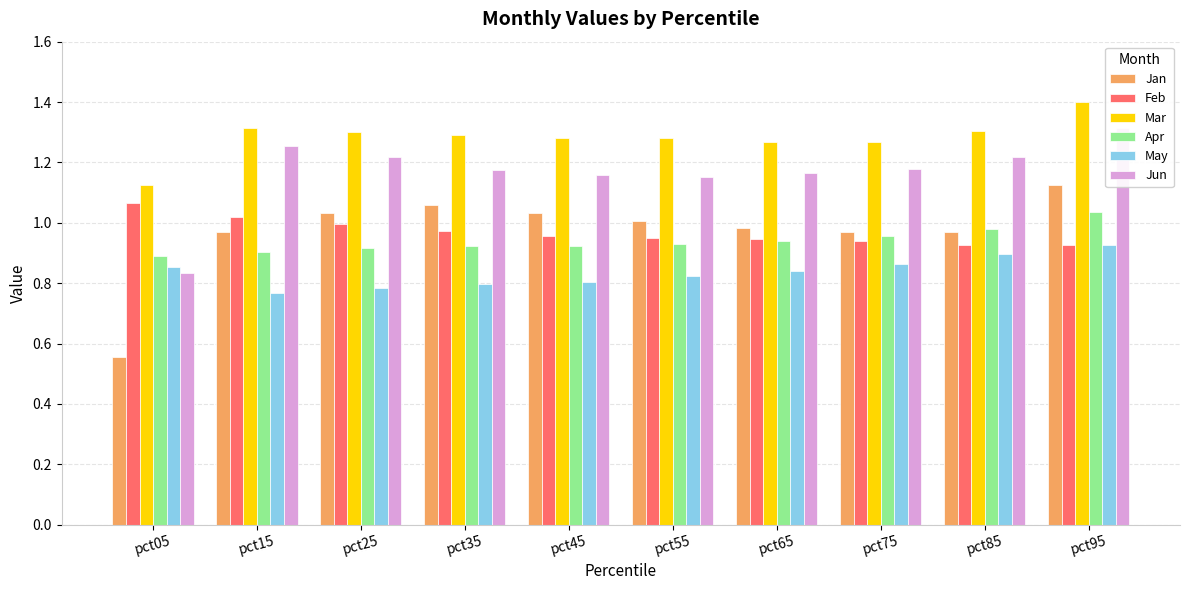

What is the difference between the second highest and second lowest values in the Jan series?

0.1